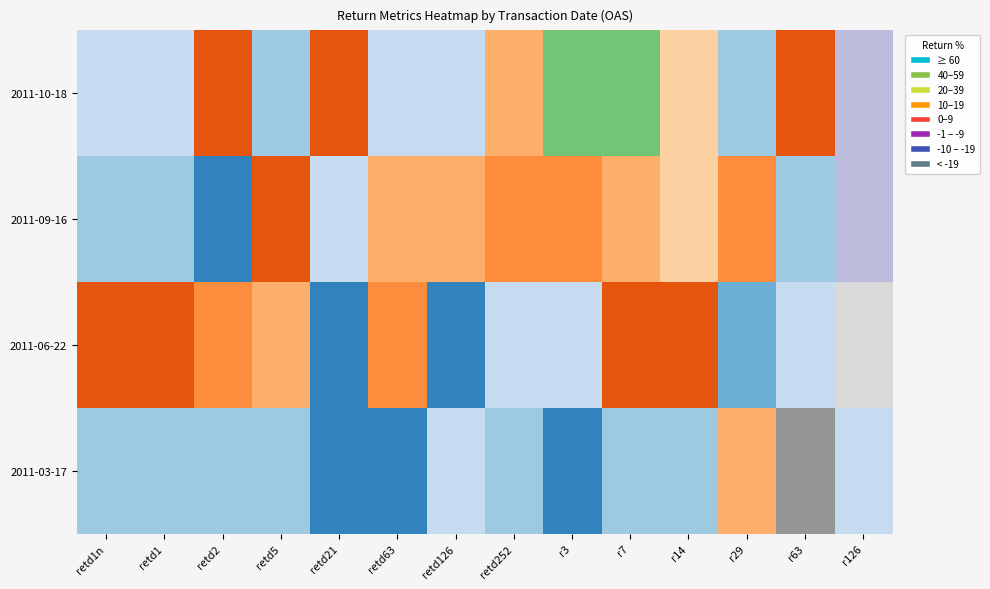

At how many categories does at least one series exceed 14?

7